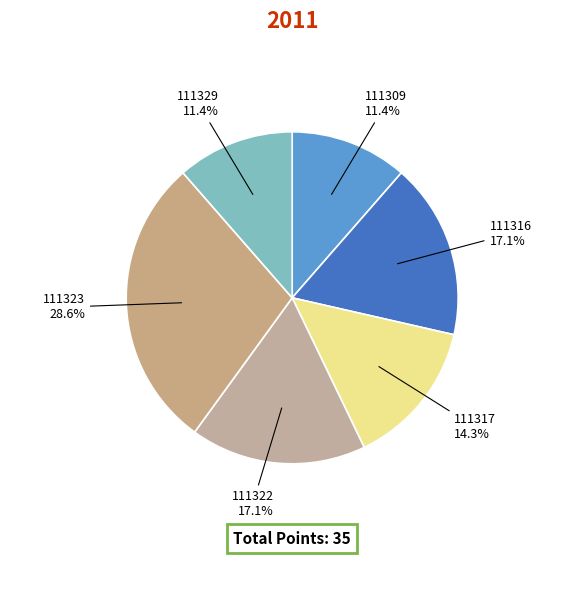

Count the number of slices in the pie.

6